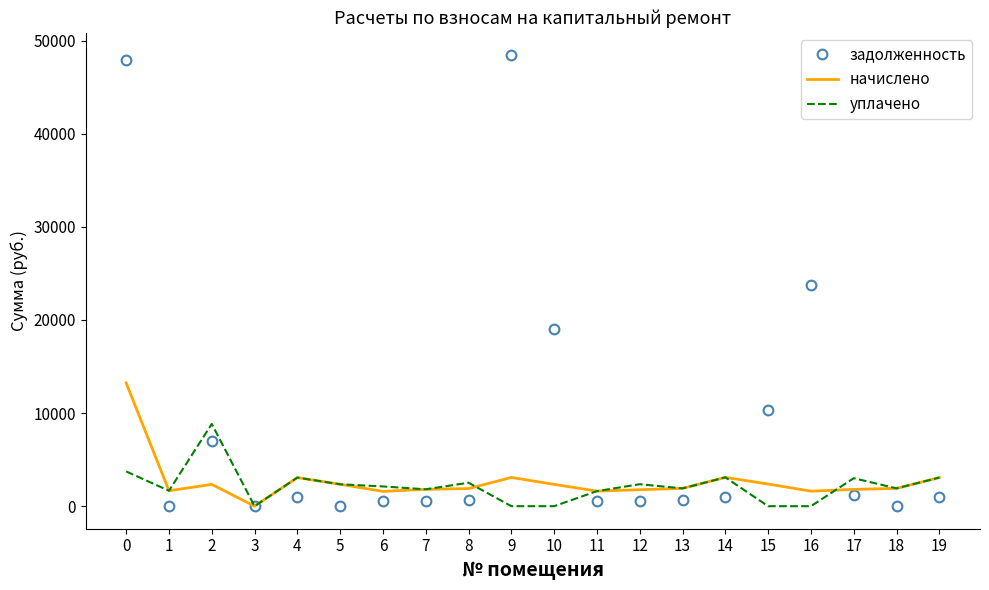

Which series has the largest range (max minus min)?

задолженность